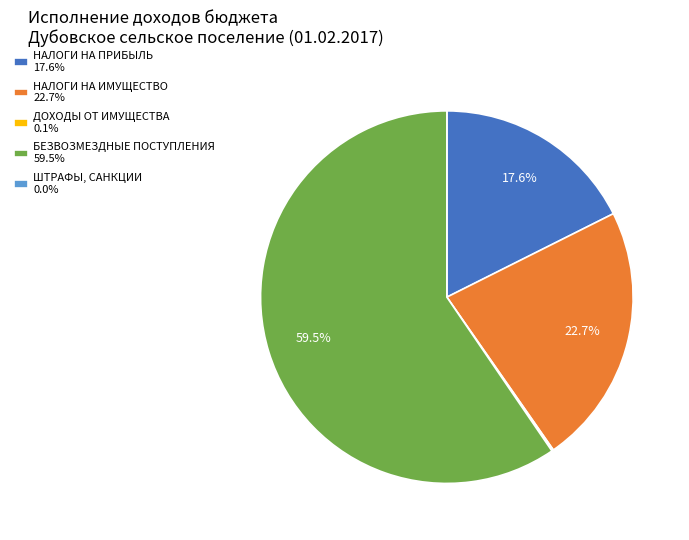

What percentage is NOT represented by НАЛОГИ НА ПРИБЫЛЬ 17.6%?

82.4%